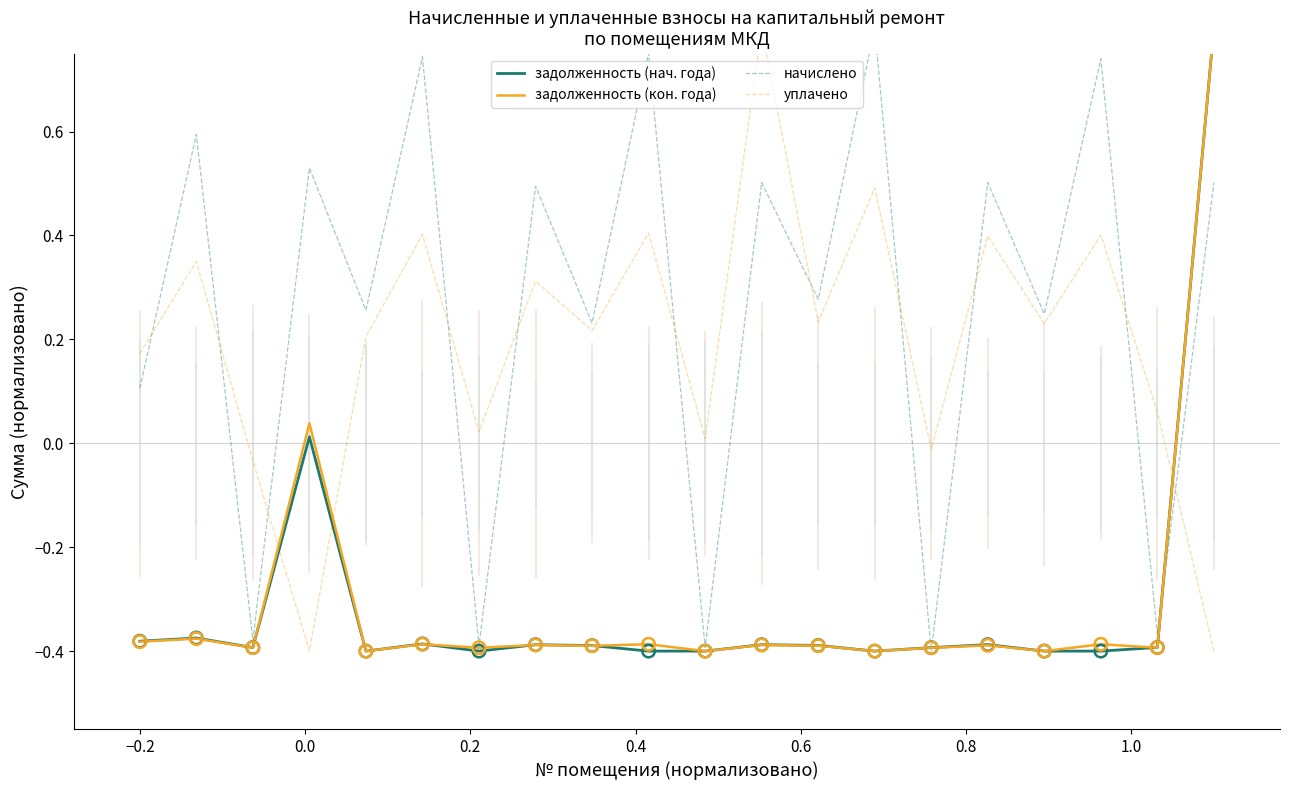

Which series contains the highest Y value?

задолженность (нач. года)